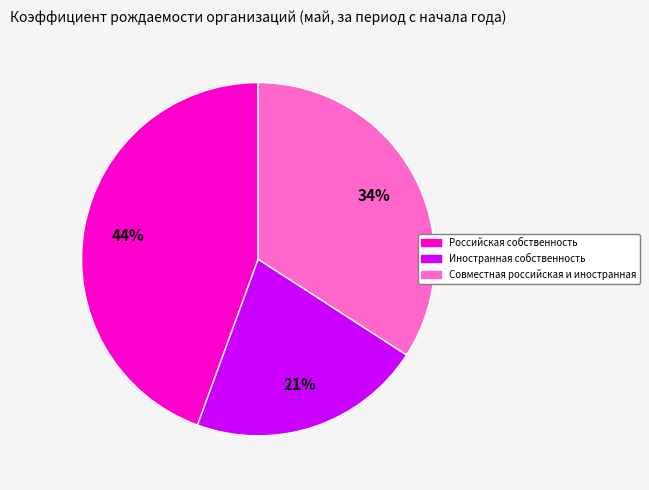

Does any single category account for the majority?

No